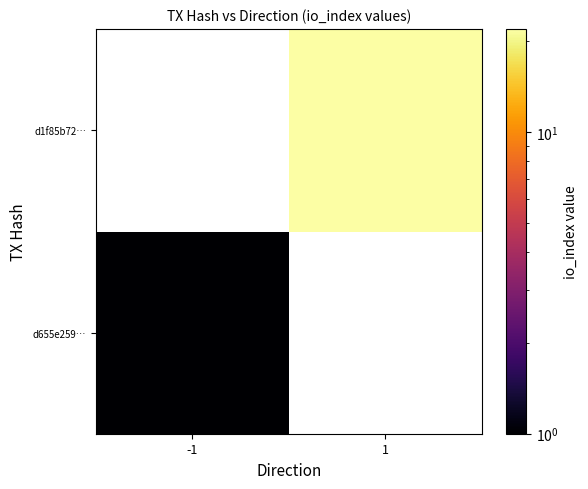

Which series has the largest range (max minus min)?

d655e259…